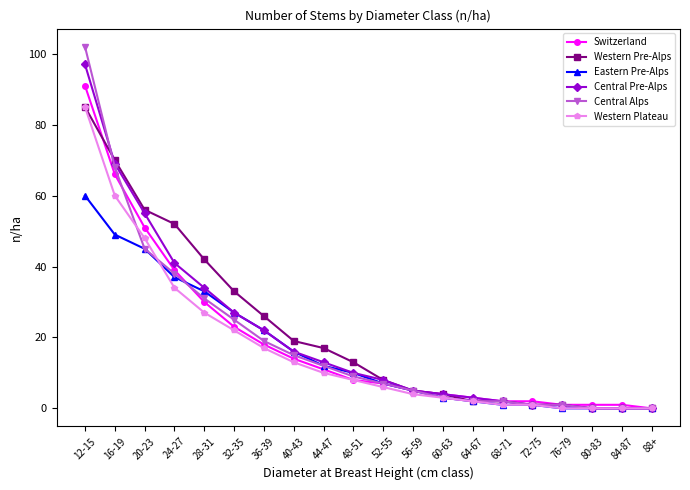

True or false: Central Pre-Alps has a value of 8 at 52-55.

True